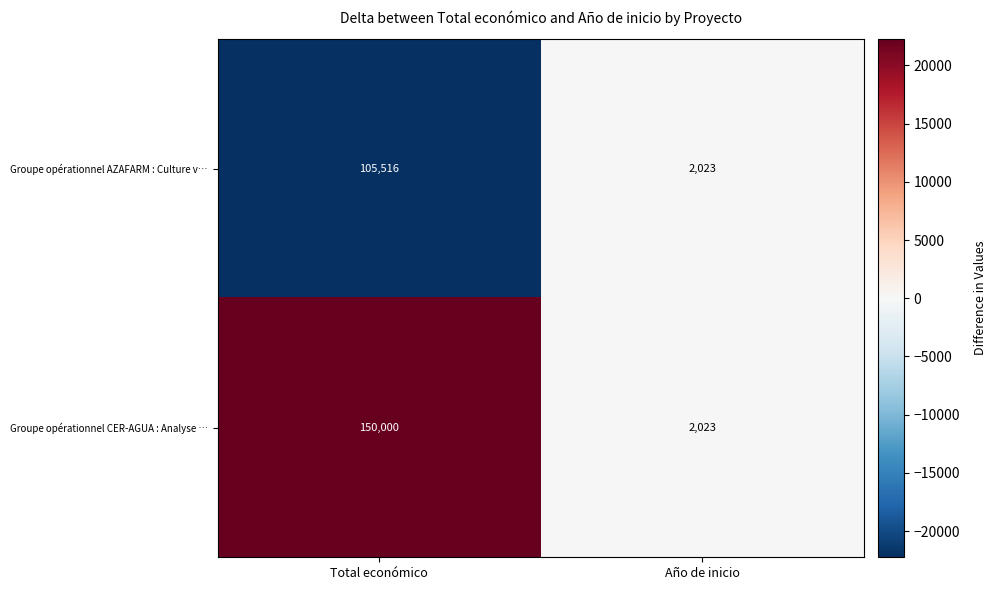

What is the difference between the highest and lowest values at Total económico?

44484